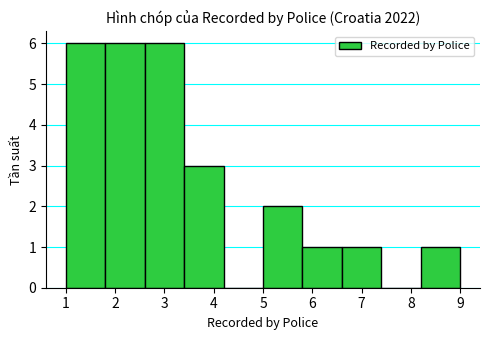

How tall is the bar that spans 3.4 to 4.2 on the x-axis? The values are not printed on the chart, so give them approximately, as read against the axis.

3